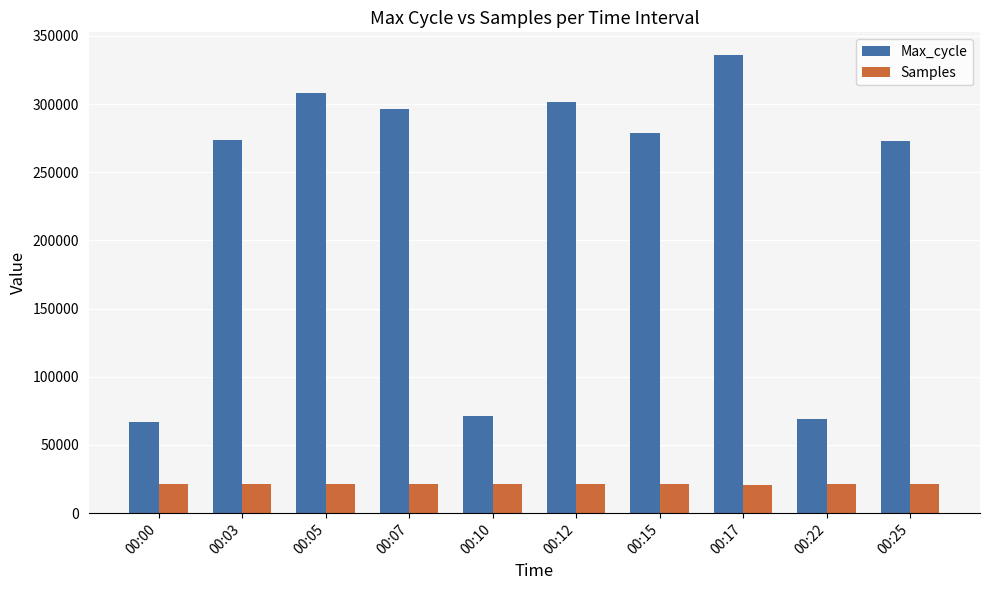

The Max_cycle series shows 98251 at 00:00. True or false?

False